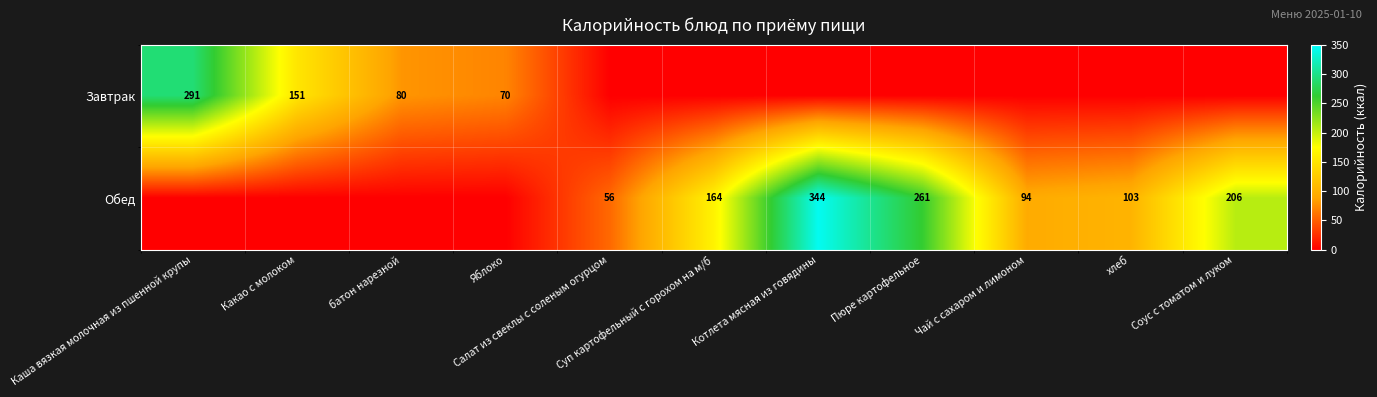

How many values in the Обед series are below 94?

5